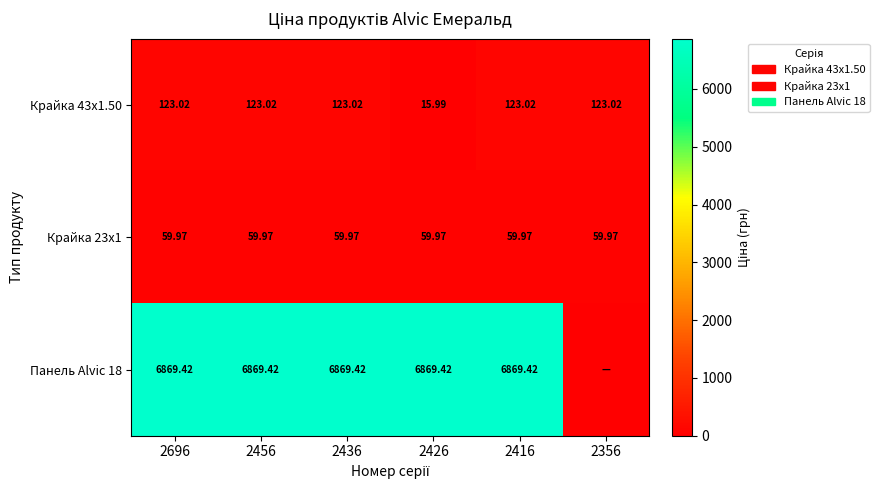

Is the value of Крайка 43x1.50 at 2416 greater than the value of Панель Alvic 18 at 2426?

No